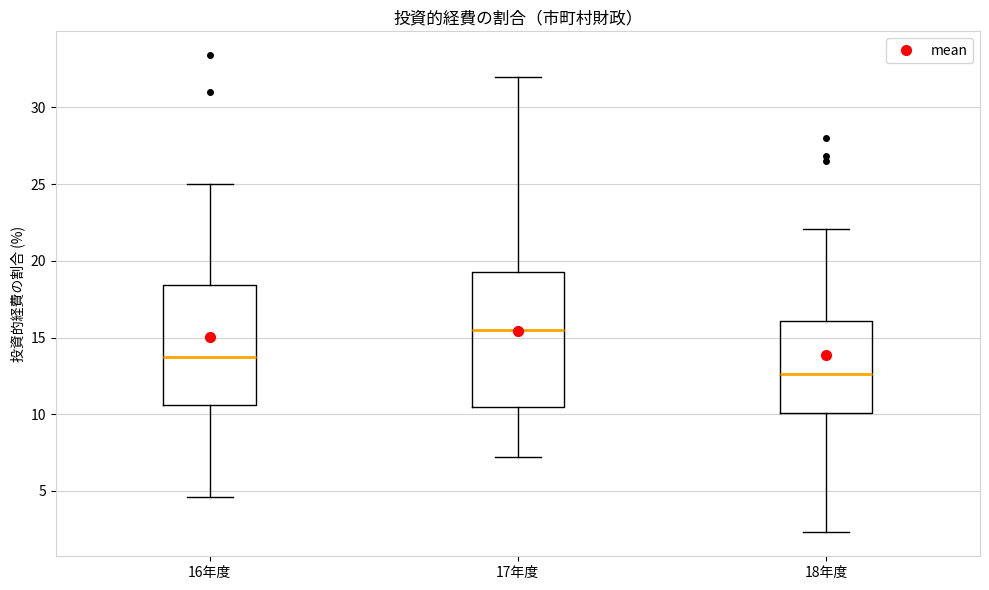

Which box's median line is the lowest?

18年度